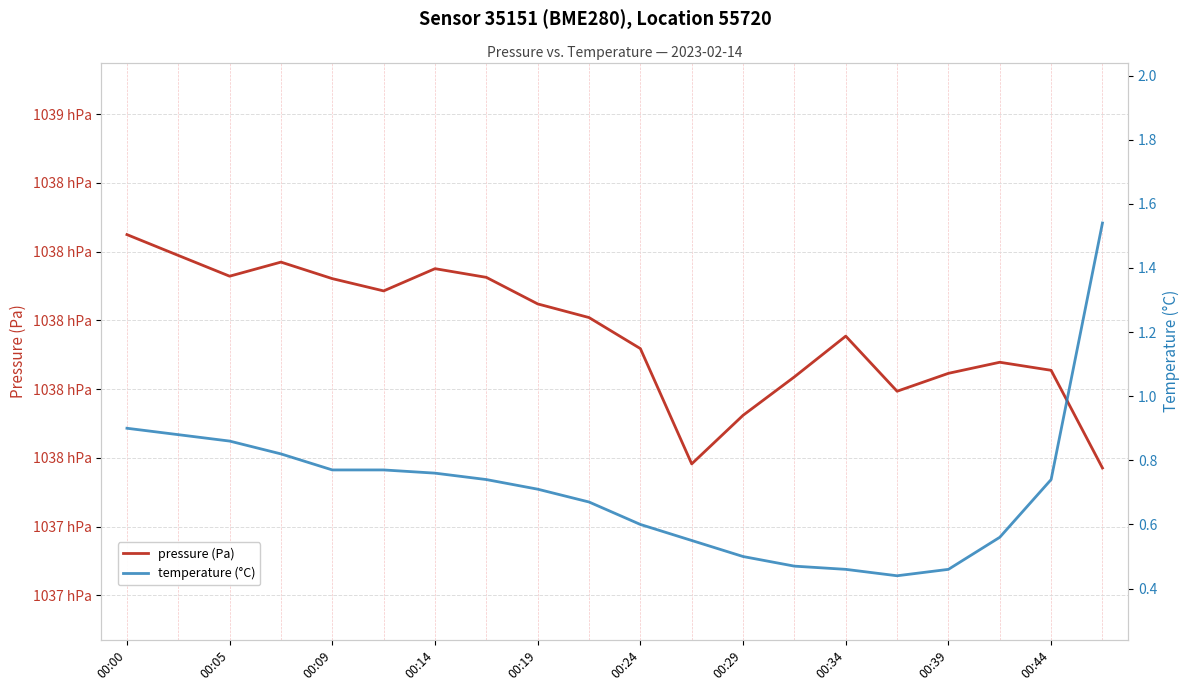

What is the maximum value for pressure (Pa)?

103824.9